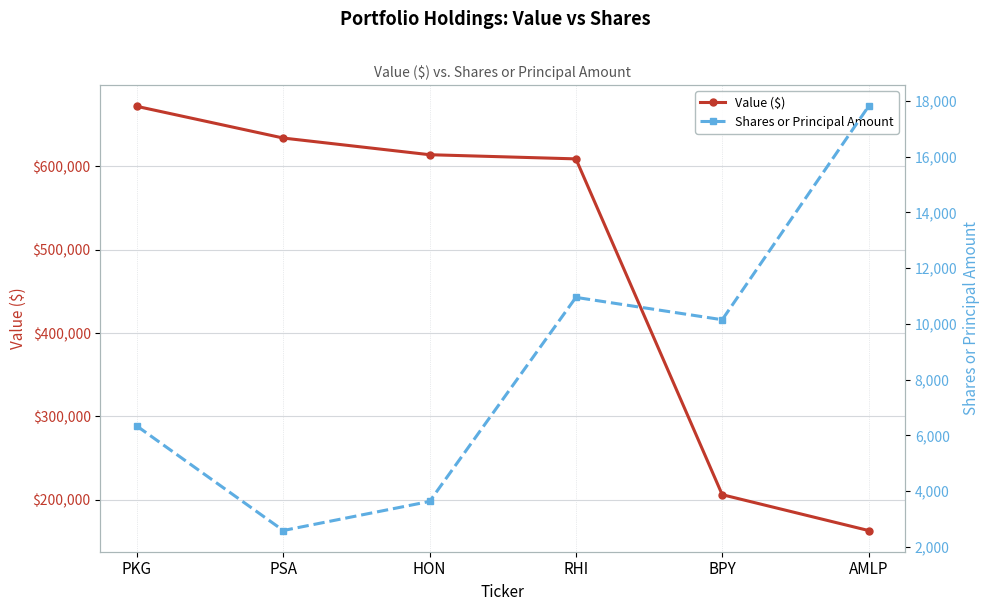

True or false: Value ($) has more than 1 points higher than both neighbors.

False